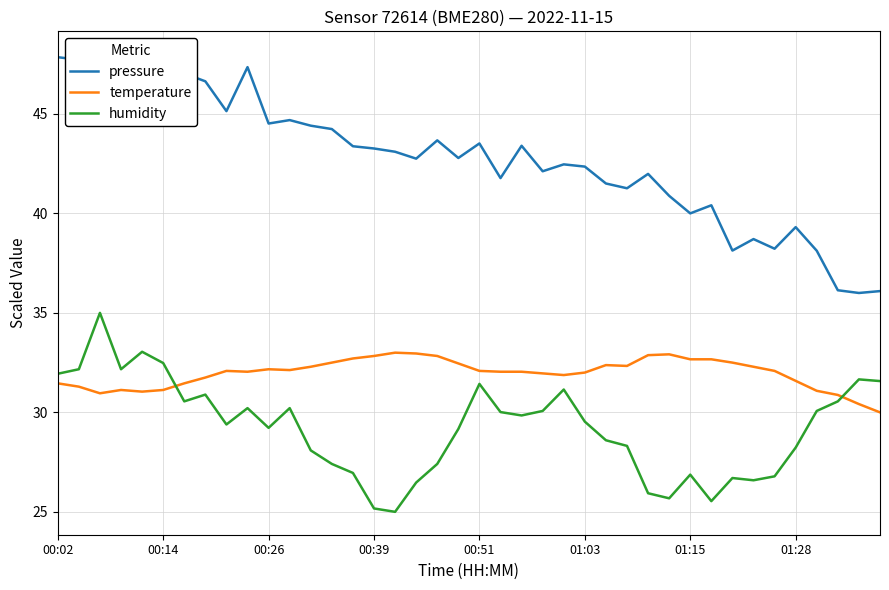

Rank the series at 8 from highest to lowest value.

pressure, temperature, humidity